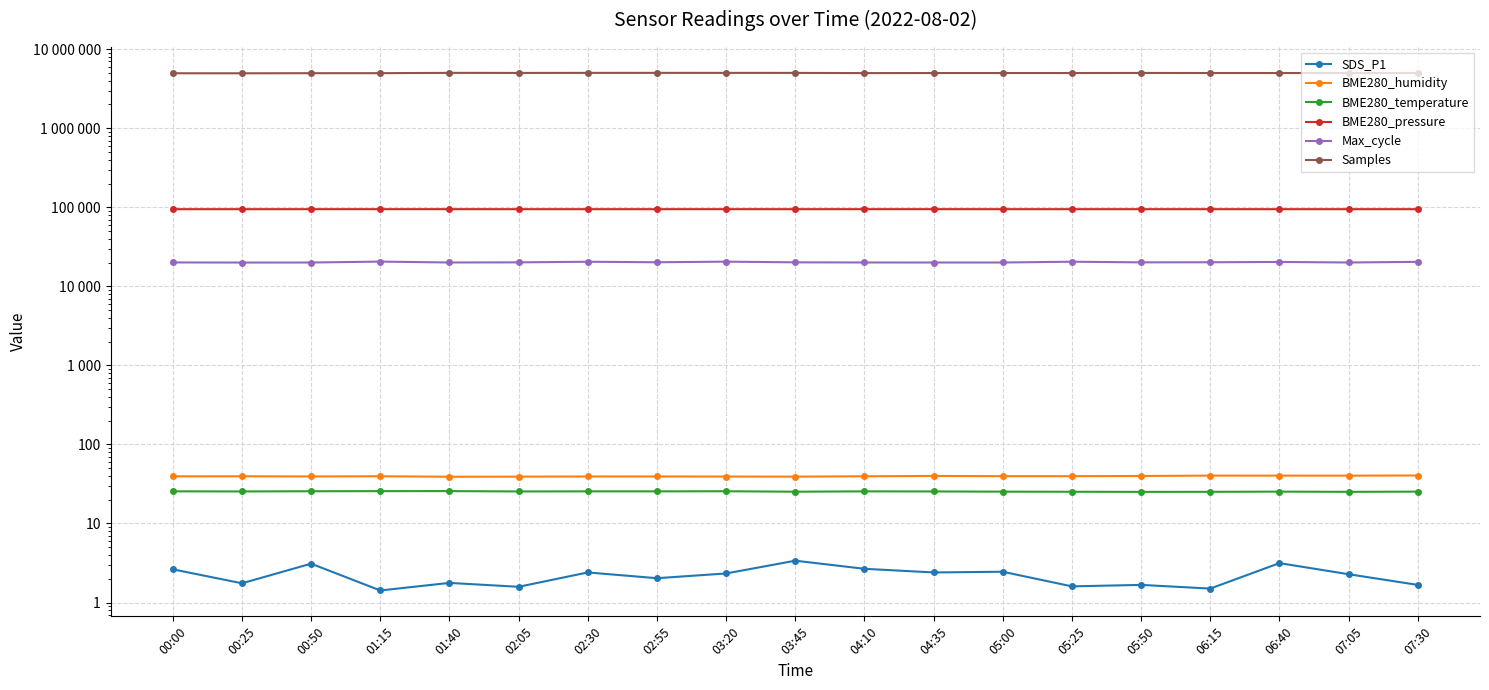

Reading left to right, extract all data points from this chart.

SDS_P1: 2.6	1.8	3.1	1.4	1.8	1.6	2.4	2.0	2.3	3.4	2.7	2.4	2.5	1.6	1.7	1.5	3.1	2.3	1.7
BME280_humidity: 39.5	39.5	39.3	39.6	39.0	39.1	39.3	39.3	39.2	39.1	39.5	39.9	39.7	39.7	39.9	40.3	40.3	40.3	40.4
BME280_temperature: 25.5	25.4	25.6	25.6	25.7	25.4	25.5	25.5	25.6	25.2	25.5	25.4	25.3	25.2	25.1	25.1	25.3	25.1	25.3
BME280_pressure: 94747.8	94740.0	94759.3	94778.0	94775.5	94731.8	94758.5	94758.5	94770.2	94740.9	94772.2	94764.6	94744.0	94726.8	94734.7	94735.8	94749.7	94728.2	94757.9
Max_cycle: 20074.0	20011.0	20030.0	20569.0	20045.0	20120.0	20489.0	20179.0	20540.0	20132.0	20053.0	20030.0	20042.0	20501.0	20120.0	20177.0	20367.0	20045.0	20424.0
Samples: 4968129.0	4965722.0	4978627.0	4982827.0	5026027.0	5018141.0	5023294.0	5026040.0	5023335.0	5021398.0	4992922.0	5001938.0	5003361.0	5002542.0	5015532.0	5003574.0	5004131.0	5003000.0	5009879.0